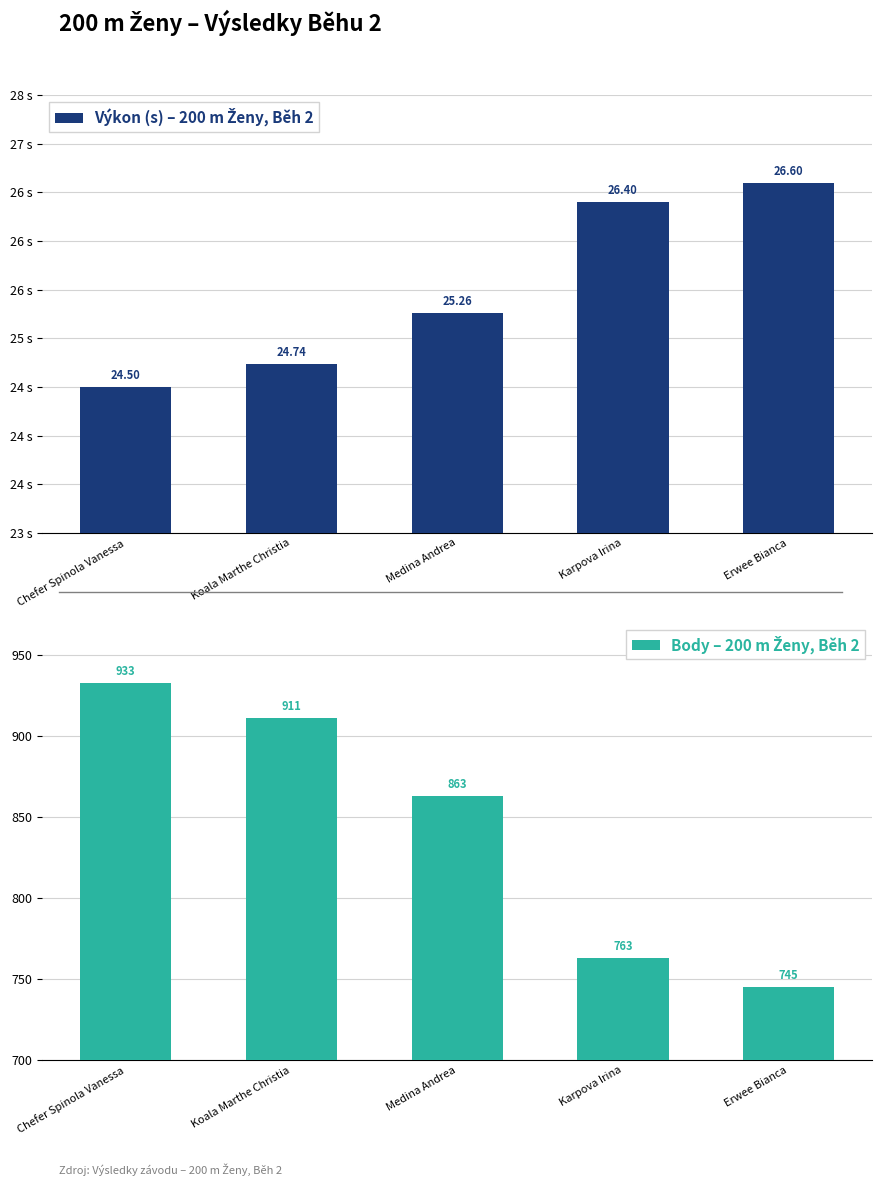

What is the maximum value for Body?

933.0